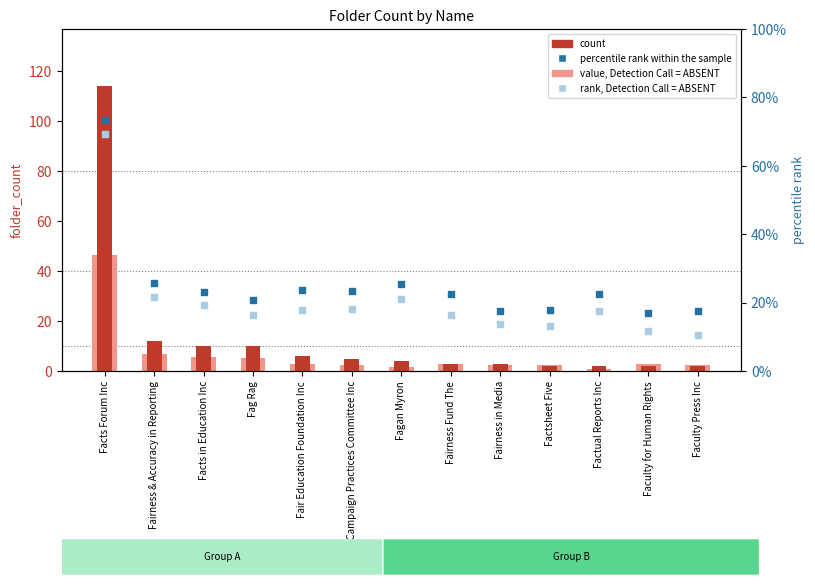

Which series has the largest Y range (max minus min)?

count